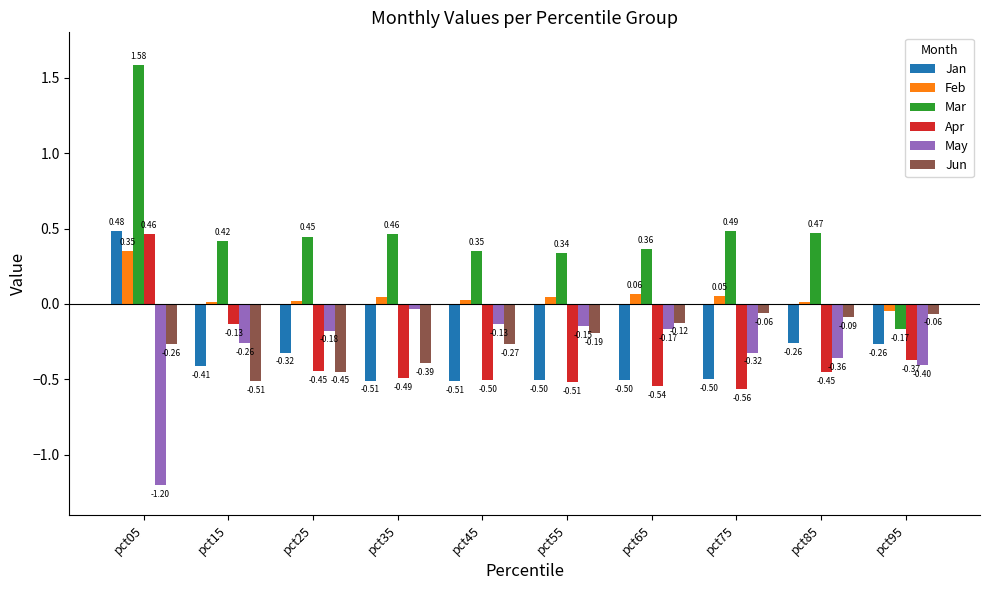

What is the difference between the maximum and minimum values in the Jan series?

1.0